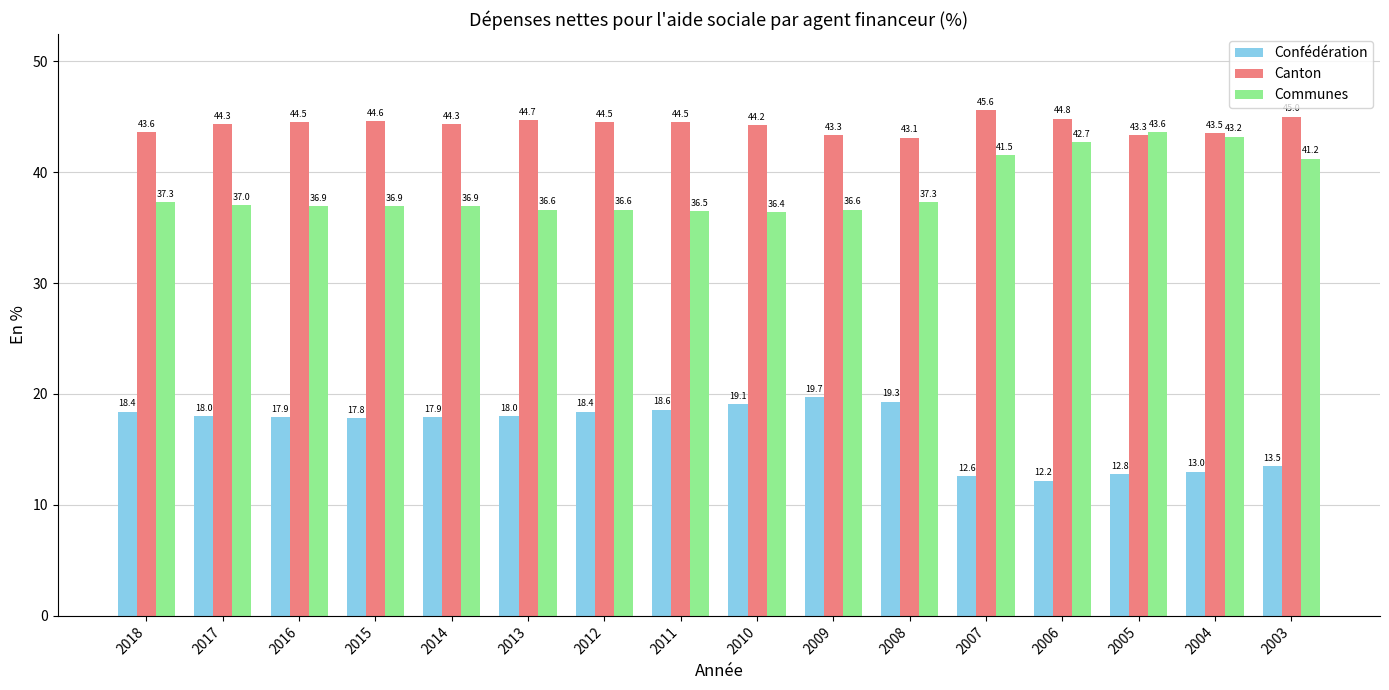

Rank the series by their average value, from lowest to highest.

Confédération, Communes, Canton